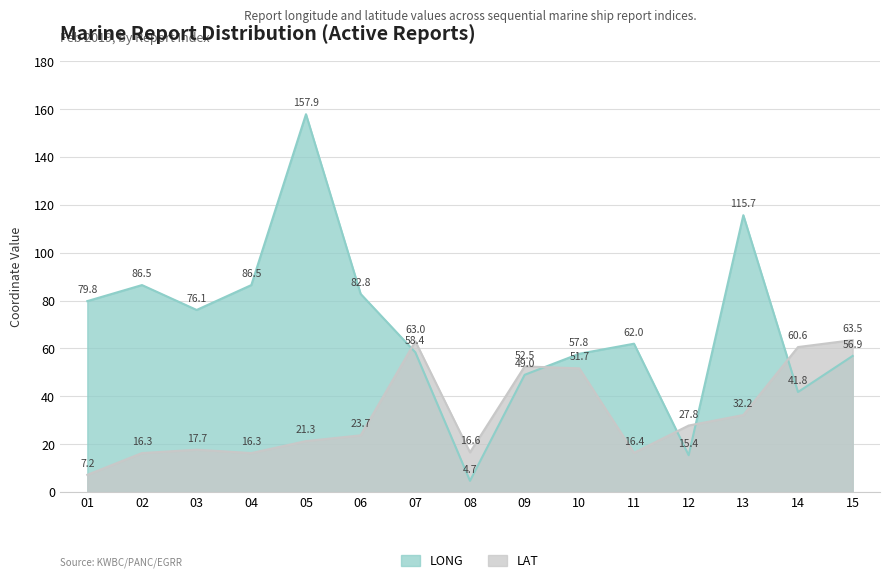

In LAT, how many points are lower than both neighbors (excluding endpoints)?

3